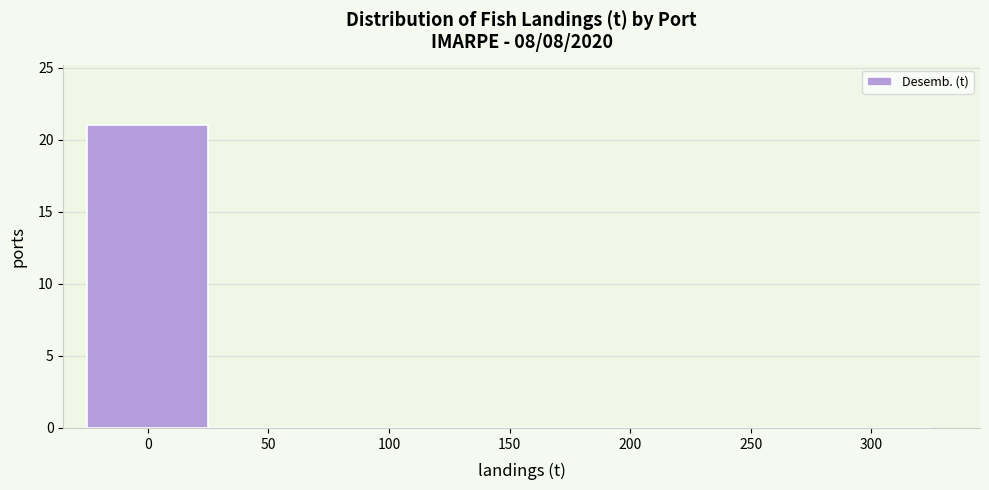

Reading left to right, list all the values displayed in this chart.

0=21	50=0	100=0	150=0	200=0	250=0	300=0